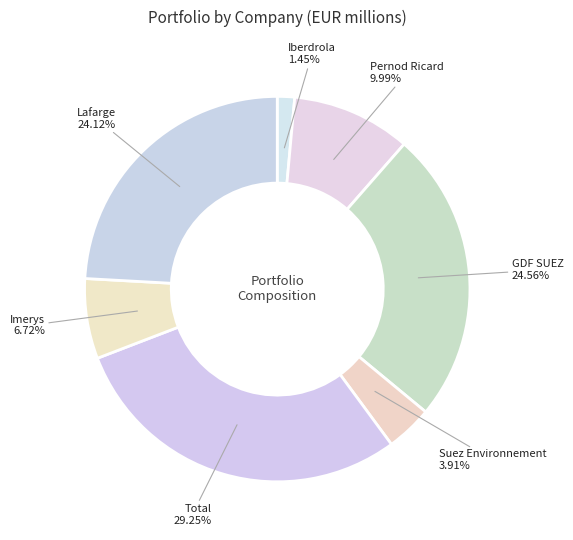

To the nearest percent, what portion does Pernod Ricard represent?

10%